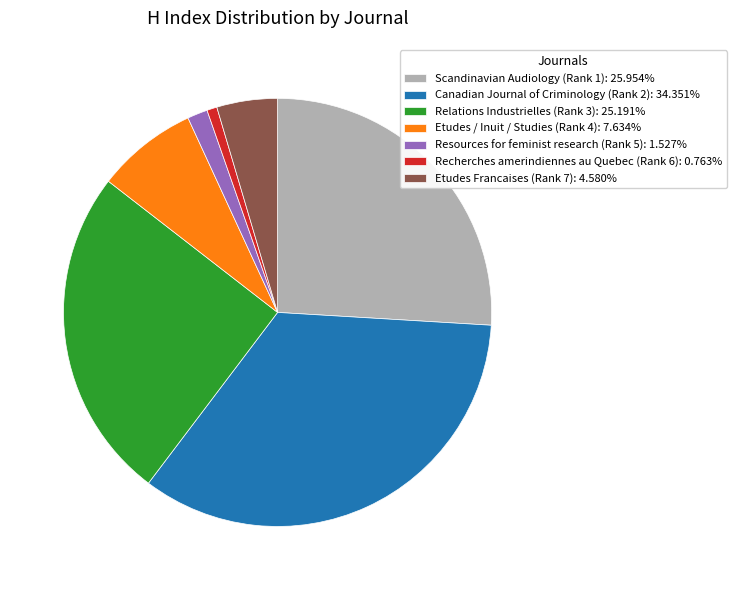

Is it true that Etudes / Inuit / Studies (Rank 4) is 17% of the pie?

False